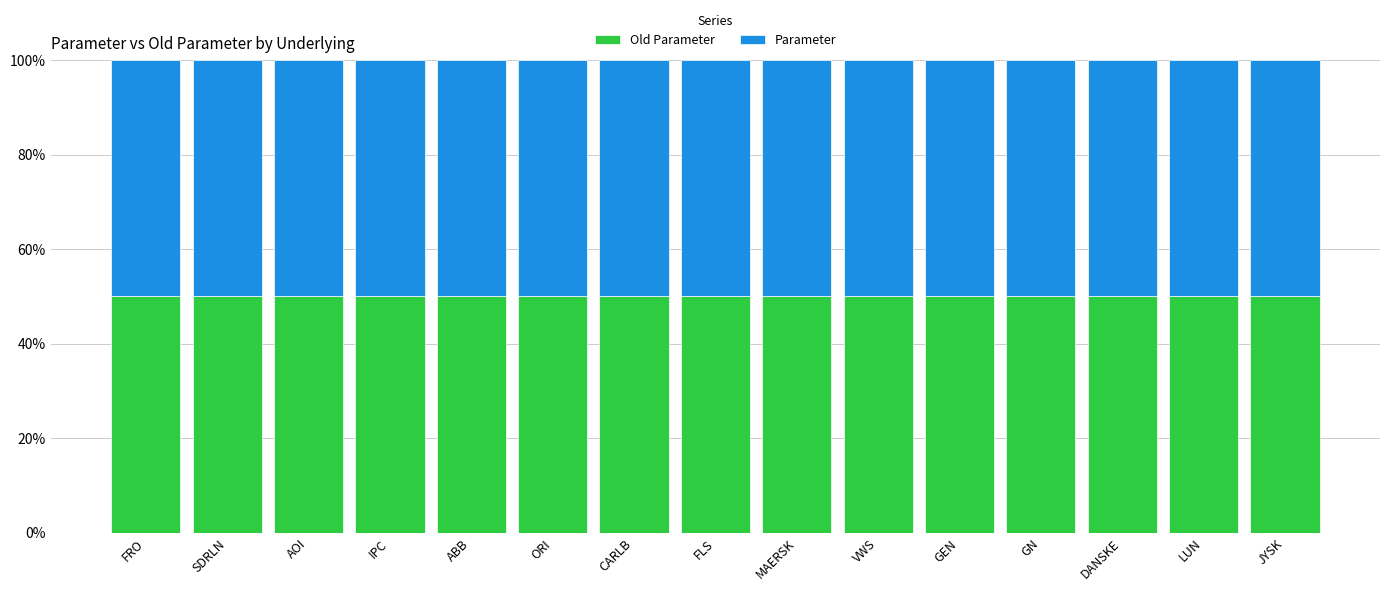

True or false: Old Parameter has a value of 0.3 at SDRLN.

False